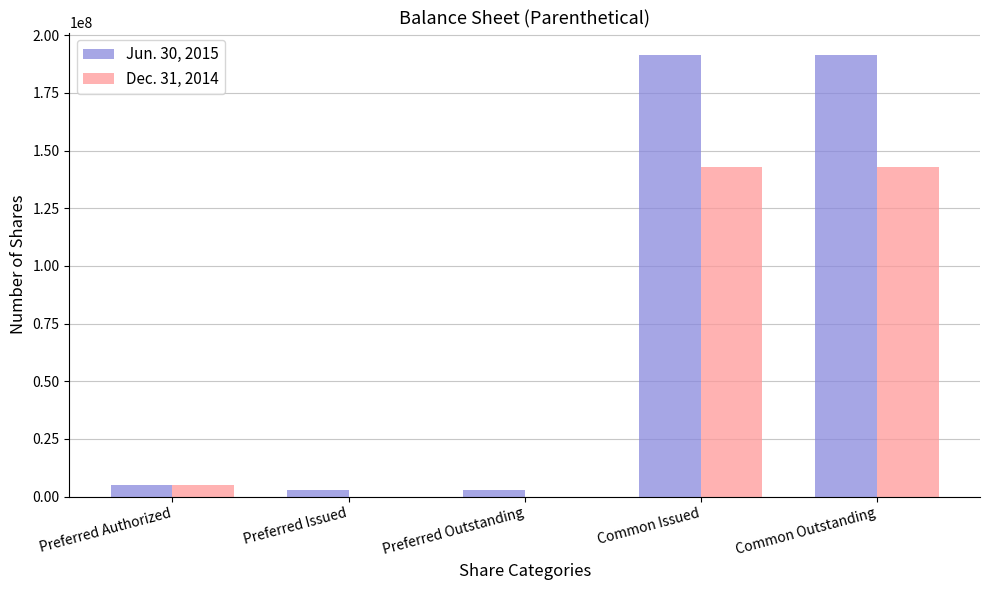

Reading right to left, extract all data points from this chart.

Jun. 30, 2015: Common Outstanding=191546681	Common Issued=191546681	Preferred Outstanding=3000000	Preferred Issued=3000000	Preferred Authorized=5000000
Dec. 31, 2014: Common Outstanding=142749669	Common Issued=142749669	Preferred Outstanding=0	Preferred Issued=0	Preferred Authorized=5000000